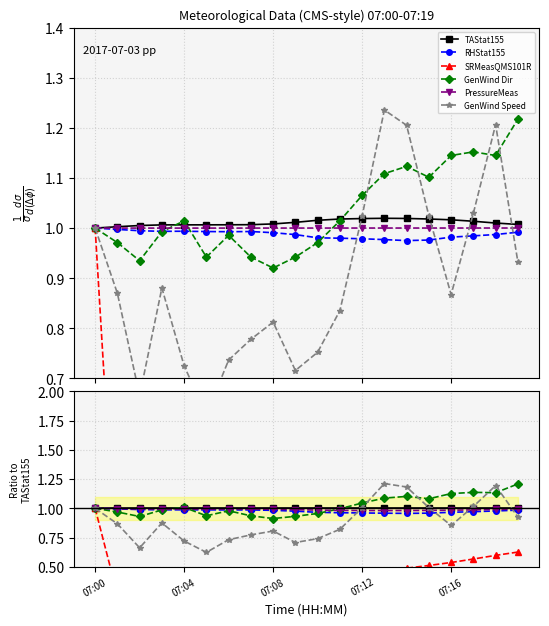

What is the value of the PressureMeas point at the 3rd from the left?

1.0